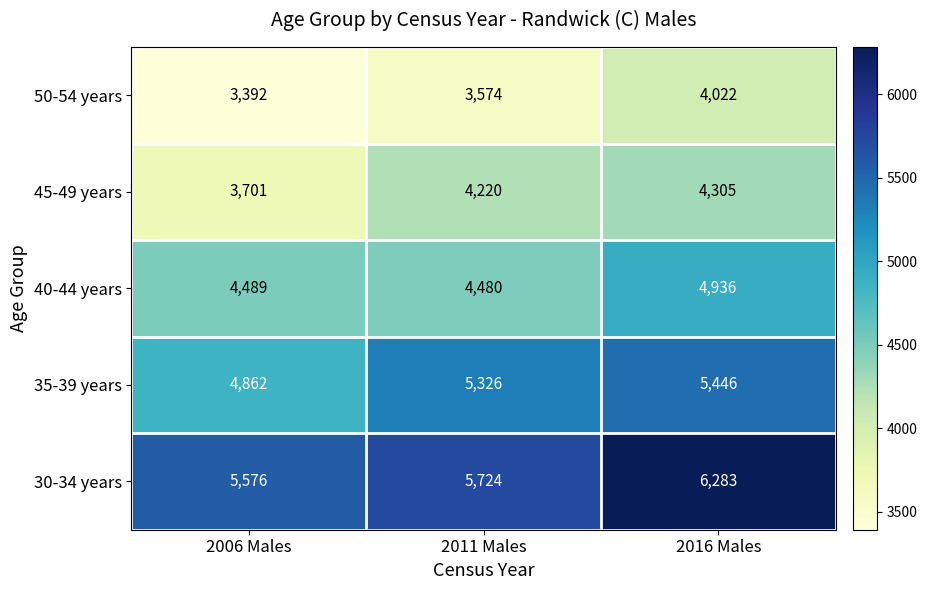

Reading right to left, transcribe all the data shown in this chart.

50-54 years: 4022	3574	3392
45-49 years: 4305	4220	3701
40-44 years: 4936	4480	4489
35-39 years: 5446	5326	4862
30-34 years: 6283	5724	5576